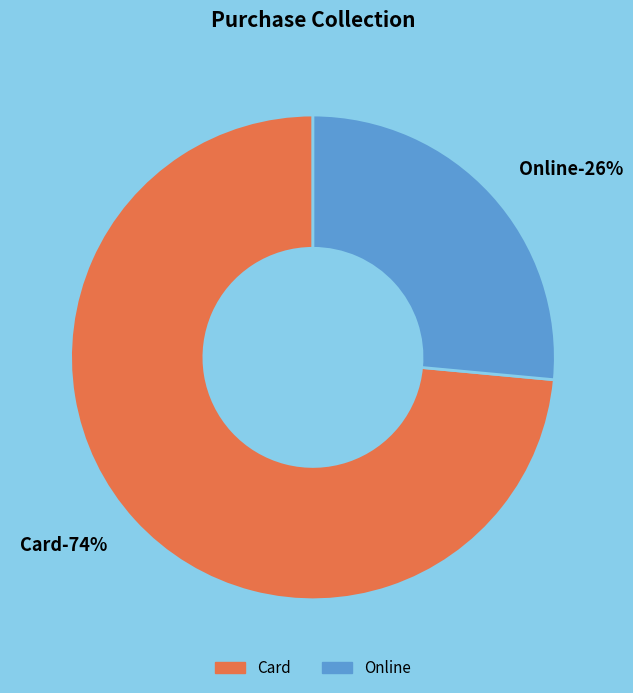

To the nearest percent, what is the average slice percentage?

50%